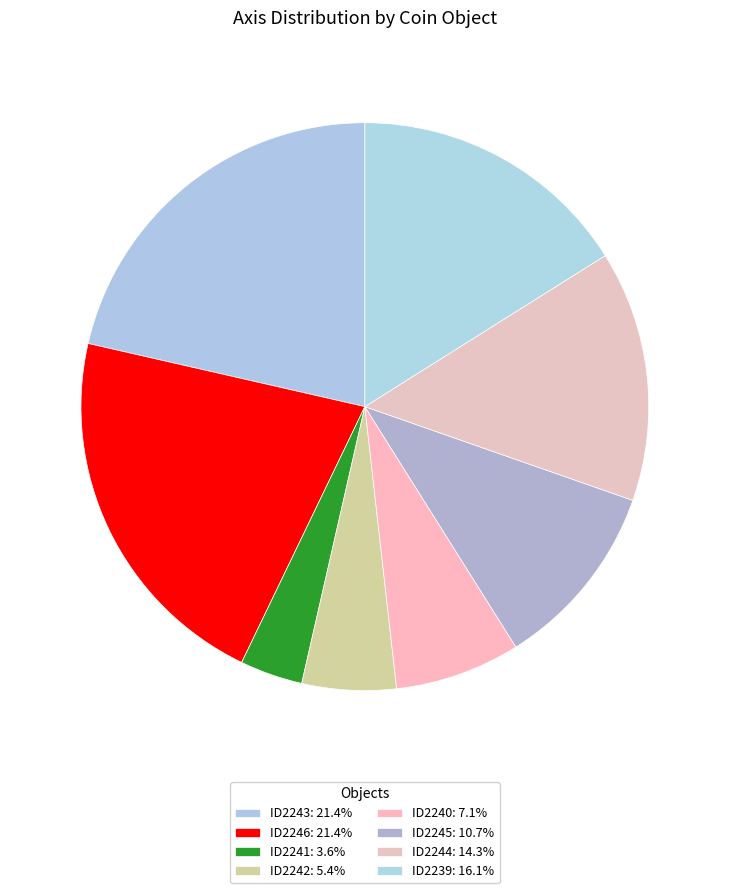

How many slices are in this pie chart?

8